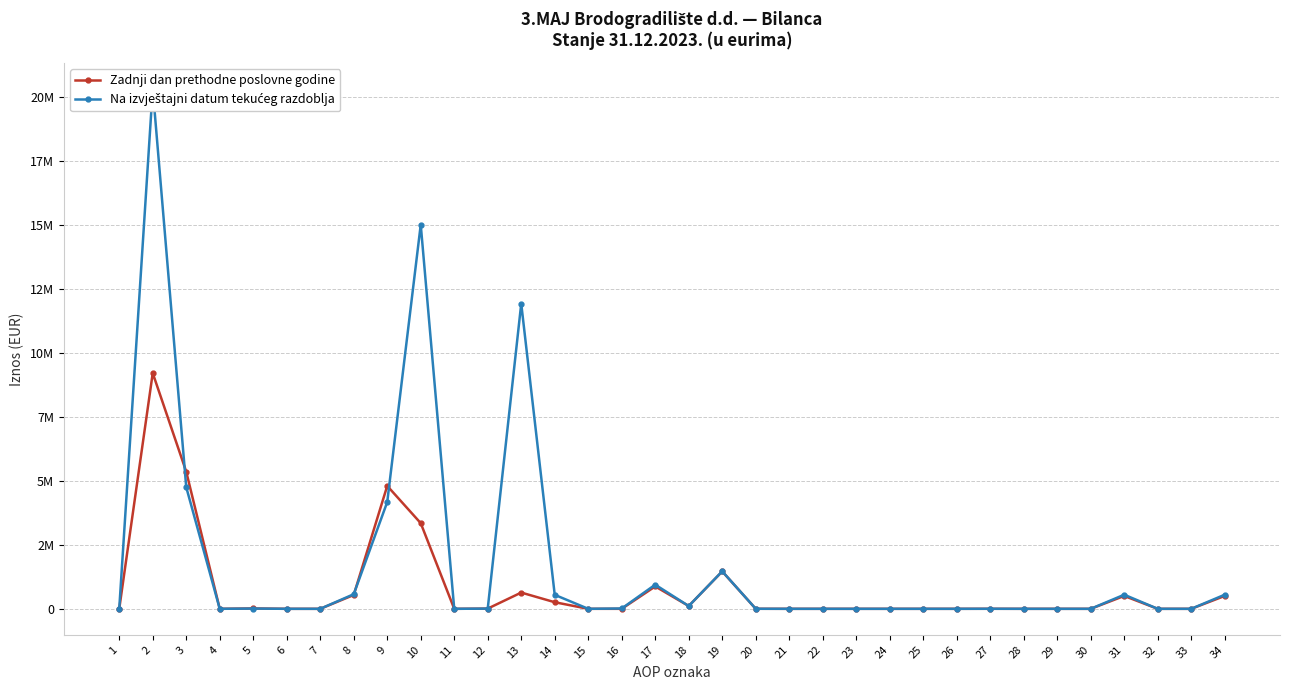

Where is the first local maximum for Na izvještajni datum tekućeg razdoblja?

2